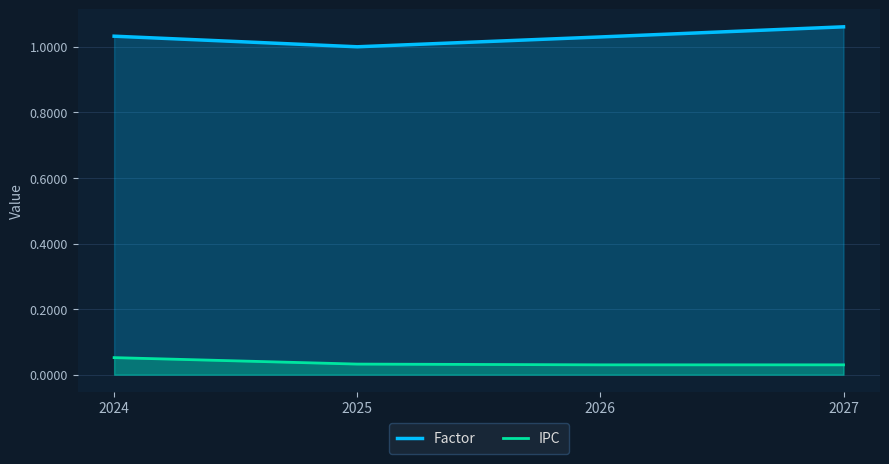

How many categories are shown in the chart?

4